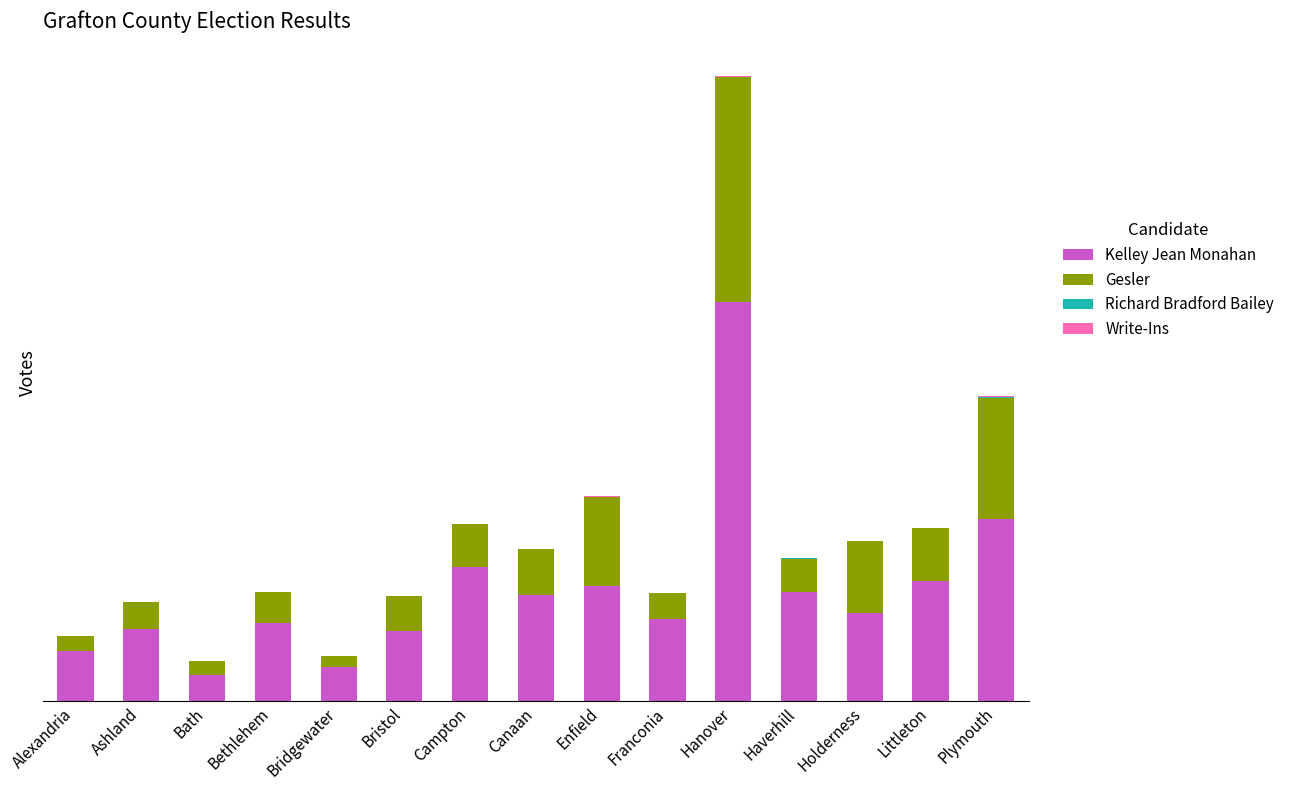

Which series has the largest total across all categories?

Kelley Jean Monahan